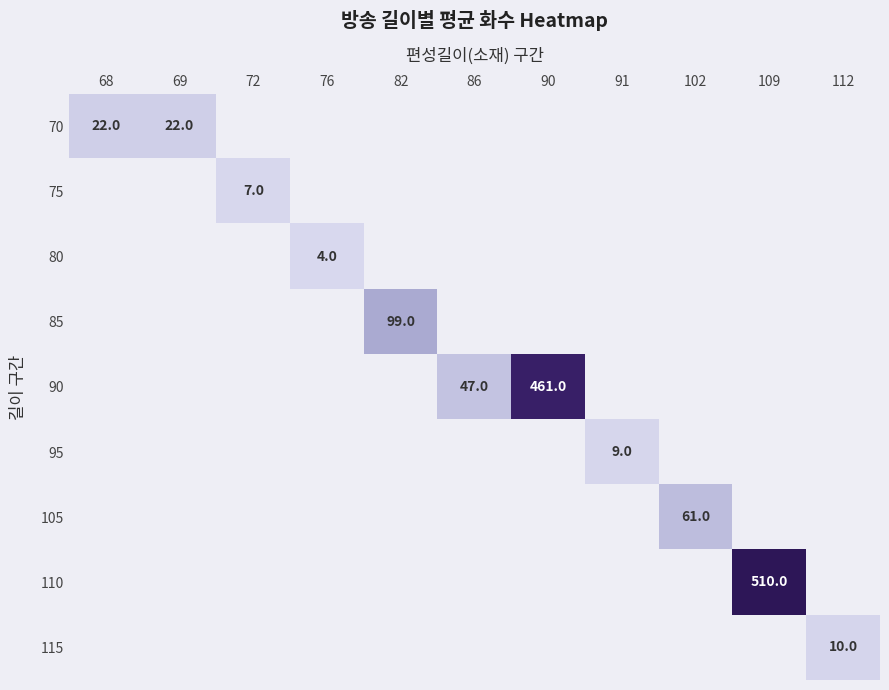

Which has a higher value, 112 or 68?

68